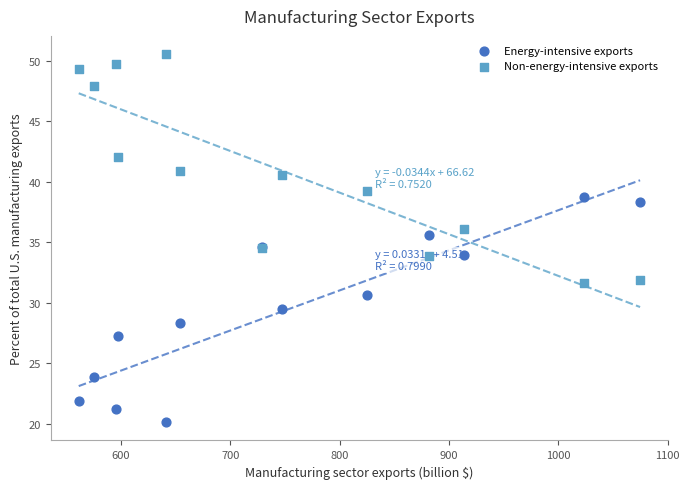

Which series reaches the minimum Y coordinate?

Energy-intensive exports